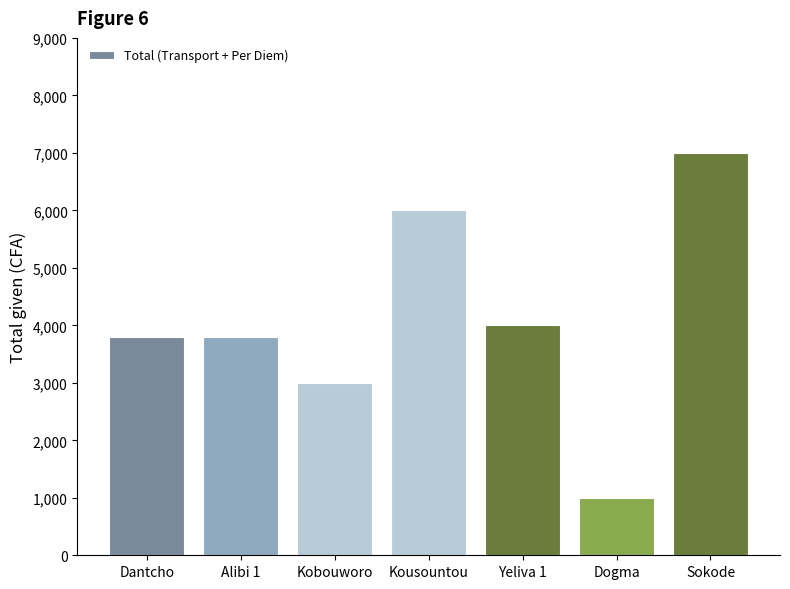

What is the approximate value at Dantcho?

3800